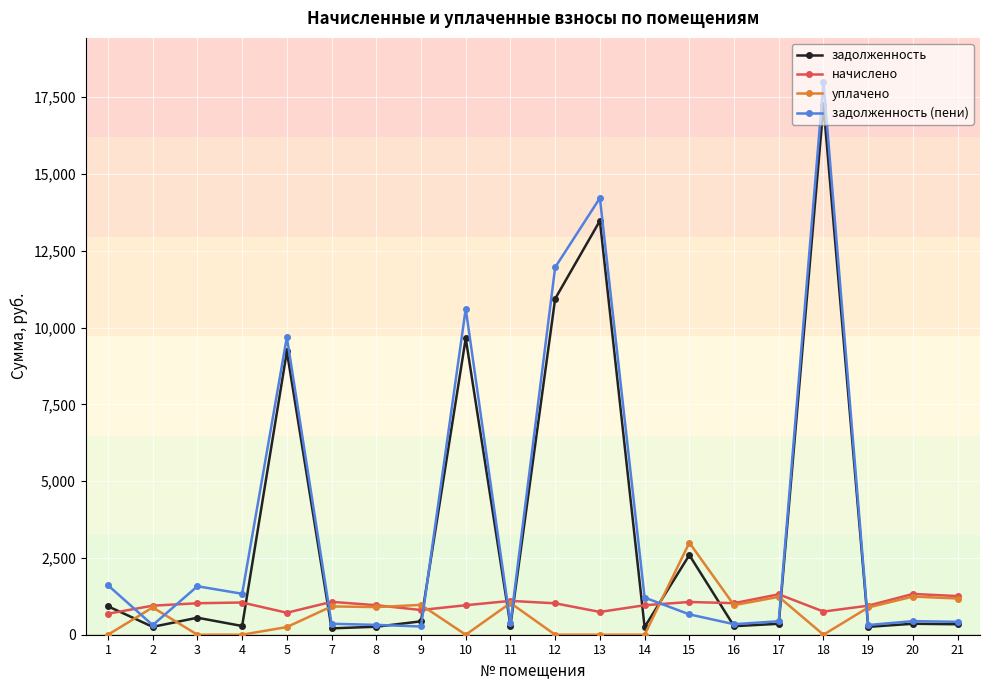

Between which two adjacent categories do задолженность (пени) and начислено first intersect?

1 and 2